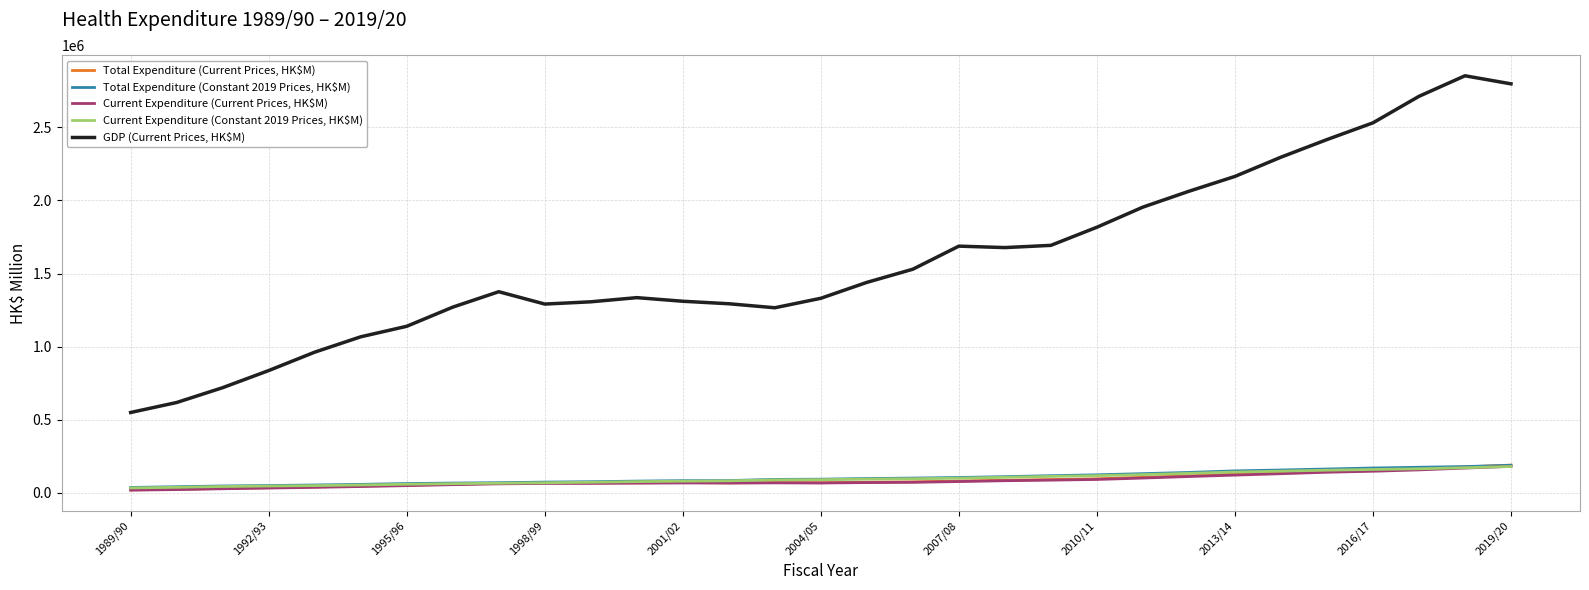

What is the lowest value of the GDP (Current Prices, HK$M) series?

549666